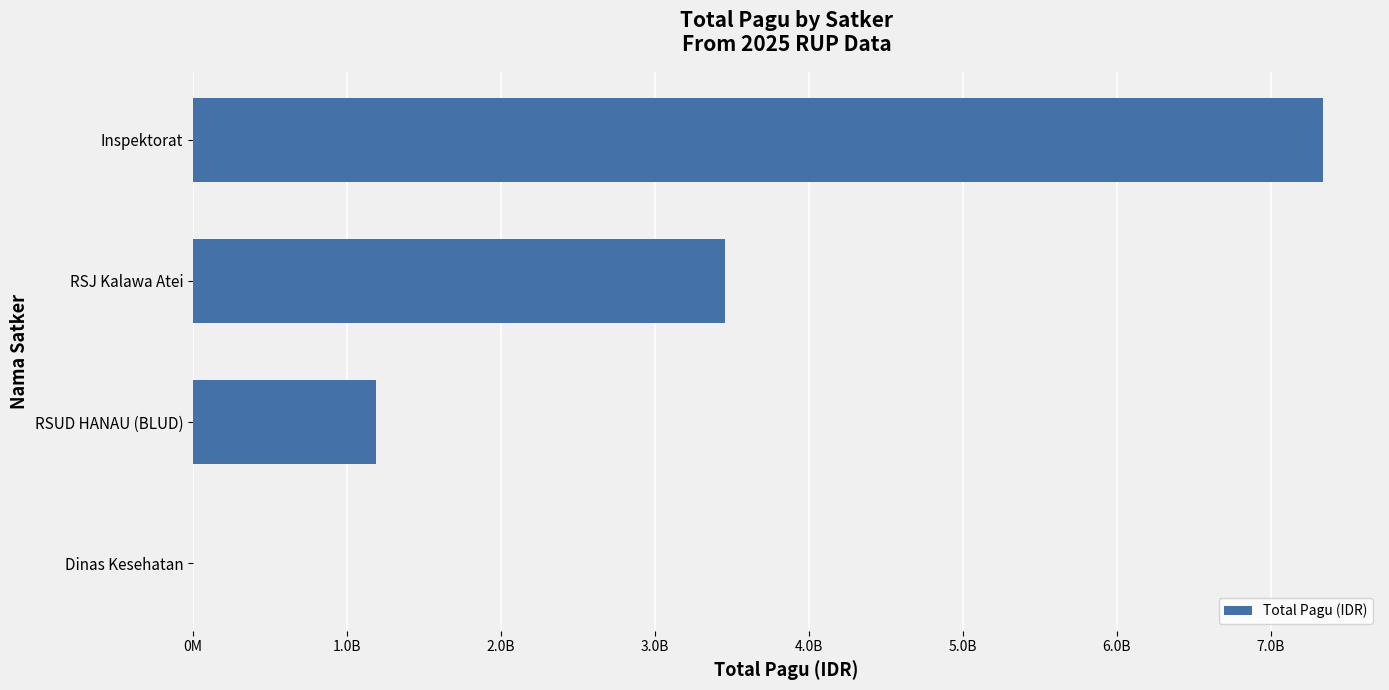

Are the bars horizontal?

Yes